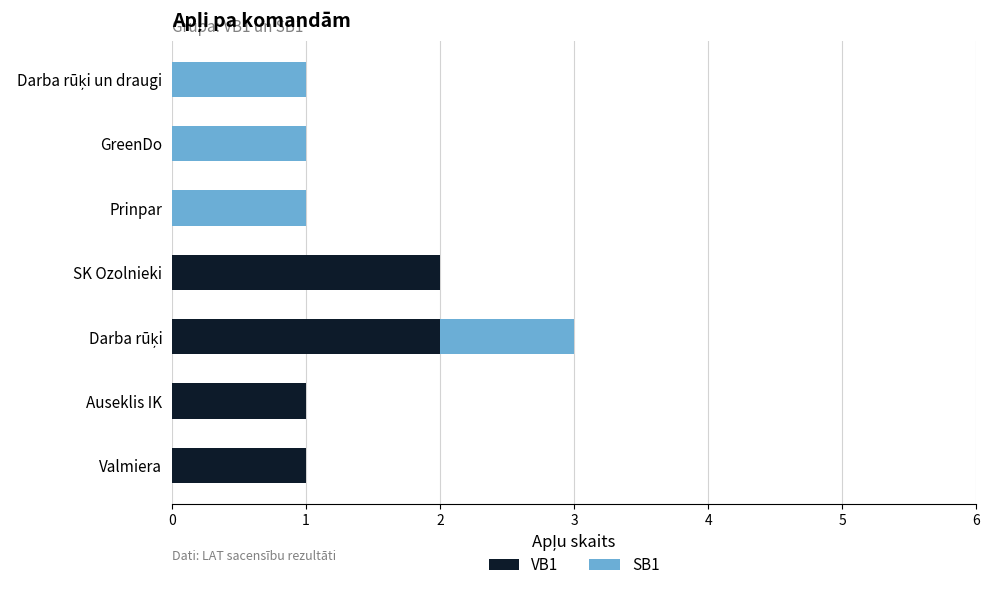

True or false: VB1 has a value of 1 at Valmiera.

True